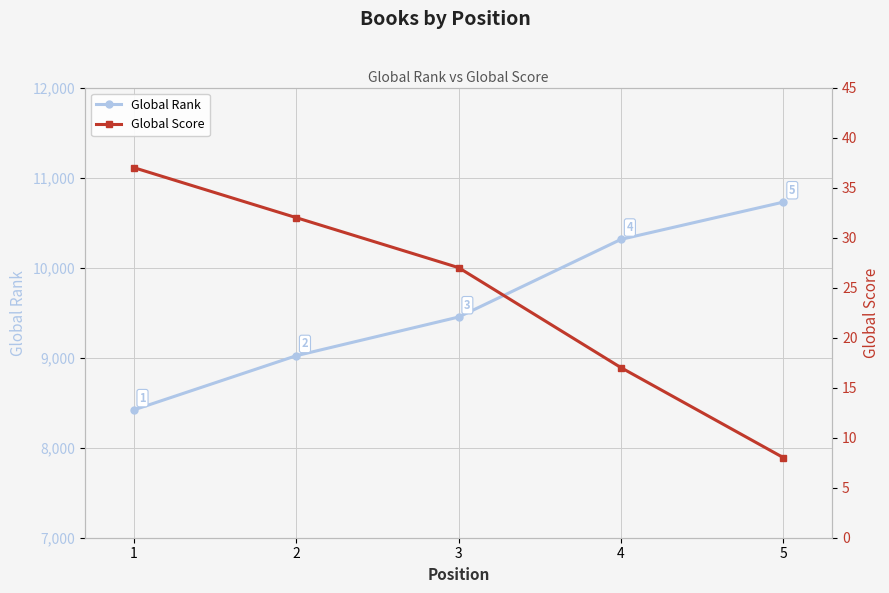

The value of Global Score at 1 is 19. True or false?

False